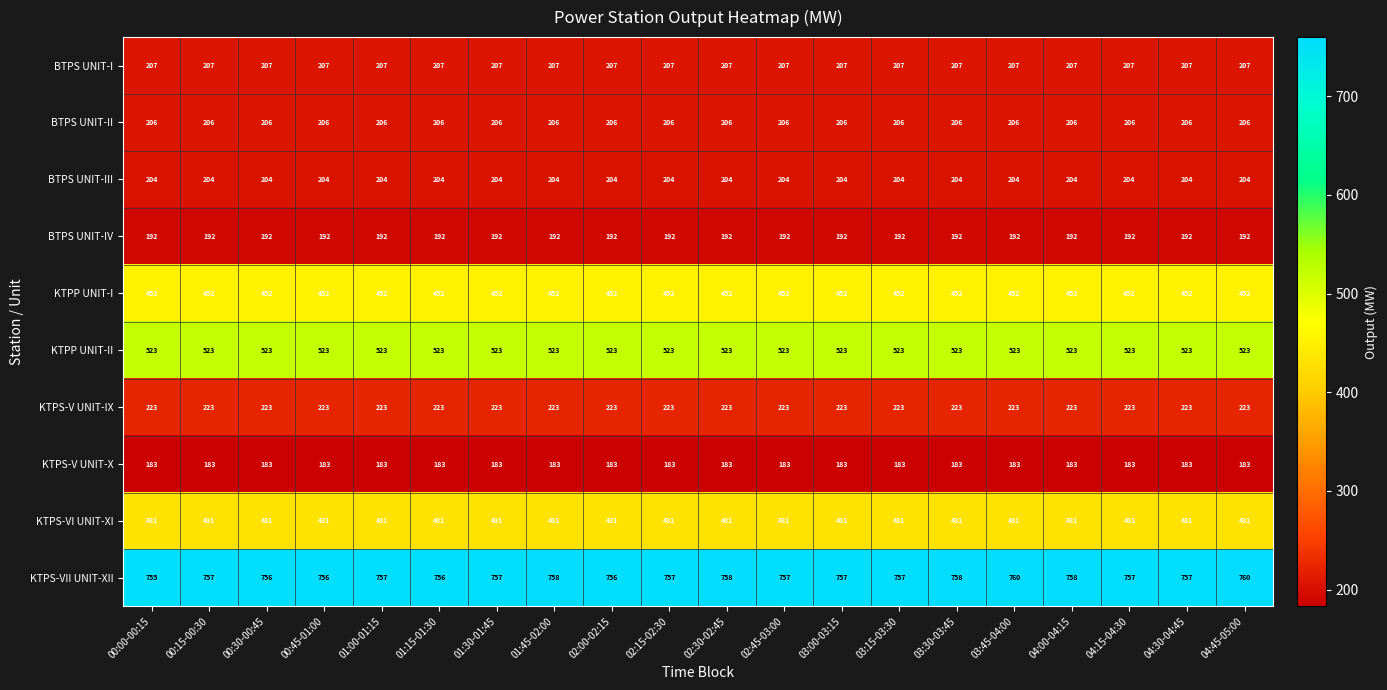

Which series changed the most between 02:30-02:45 and 04:30-04:45?

KTPS-VII UNIT-XII